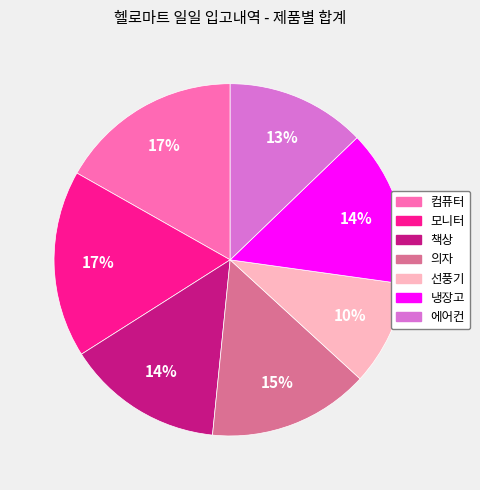

Between 냉장고 and 컴퓨터, which is larger?

컴퓨터